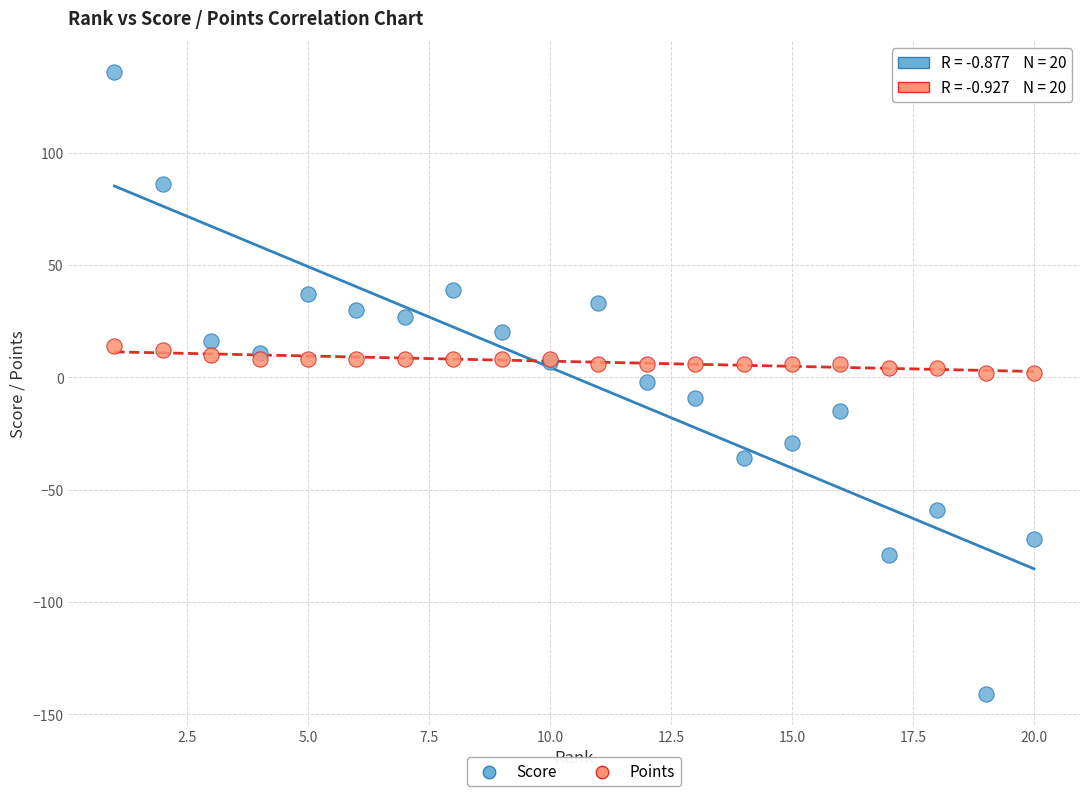

What are all the series names shown in the legend?

Score, Points